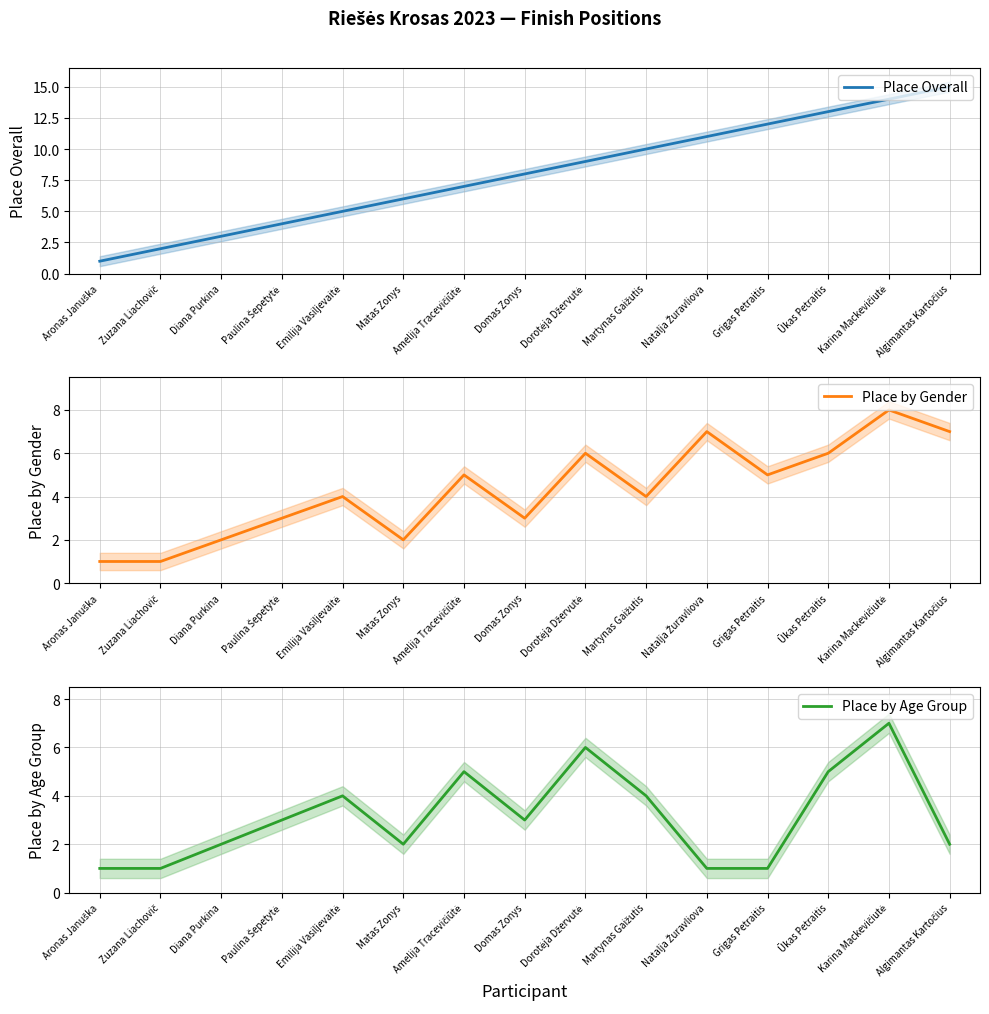

Which series has the largest total across all categories?

Place Overall